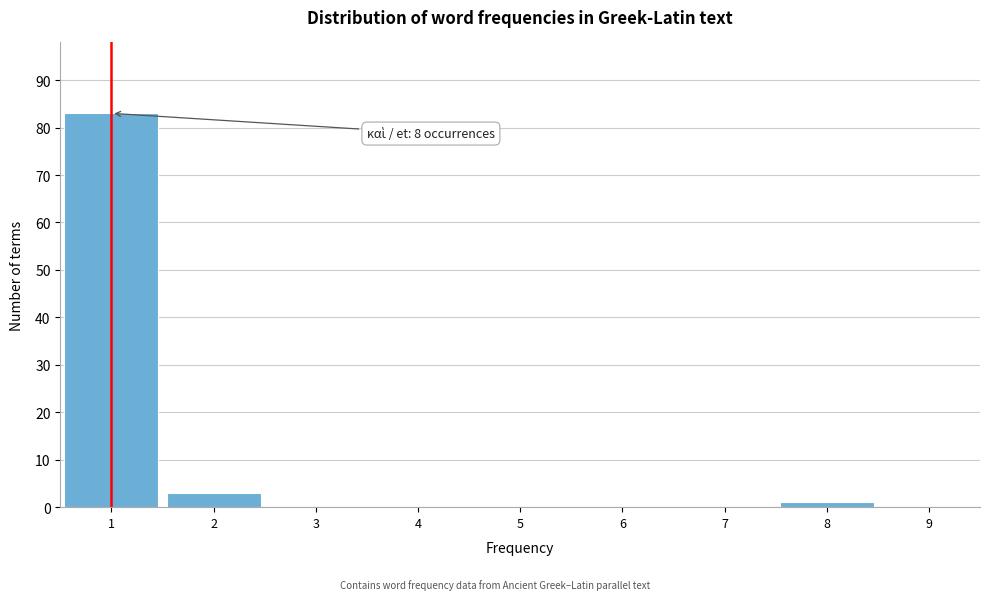

Over which range of the x-axis is the bar tallest?

0.5 to 1.5